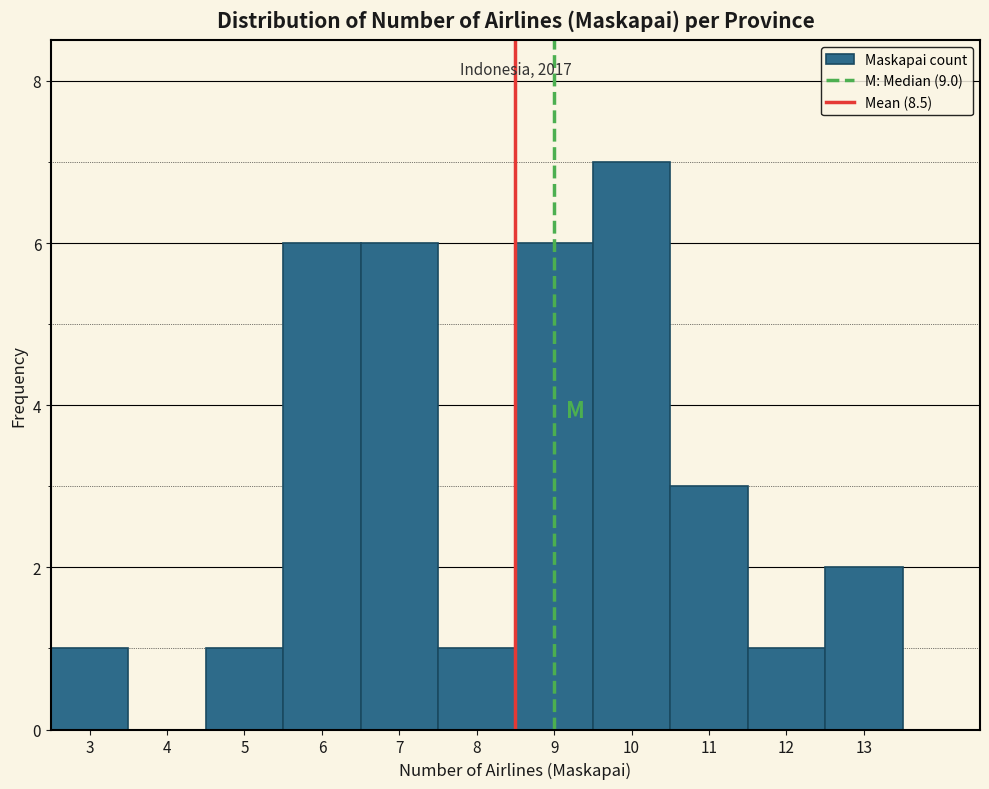

Which range on the x-axis has the tallest bar?

9.5 to 10.5